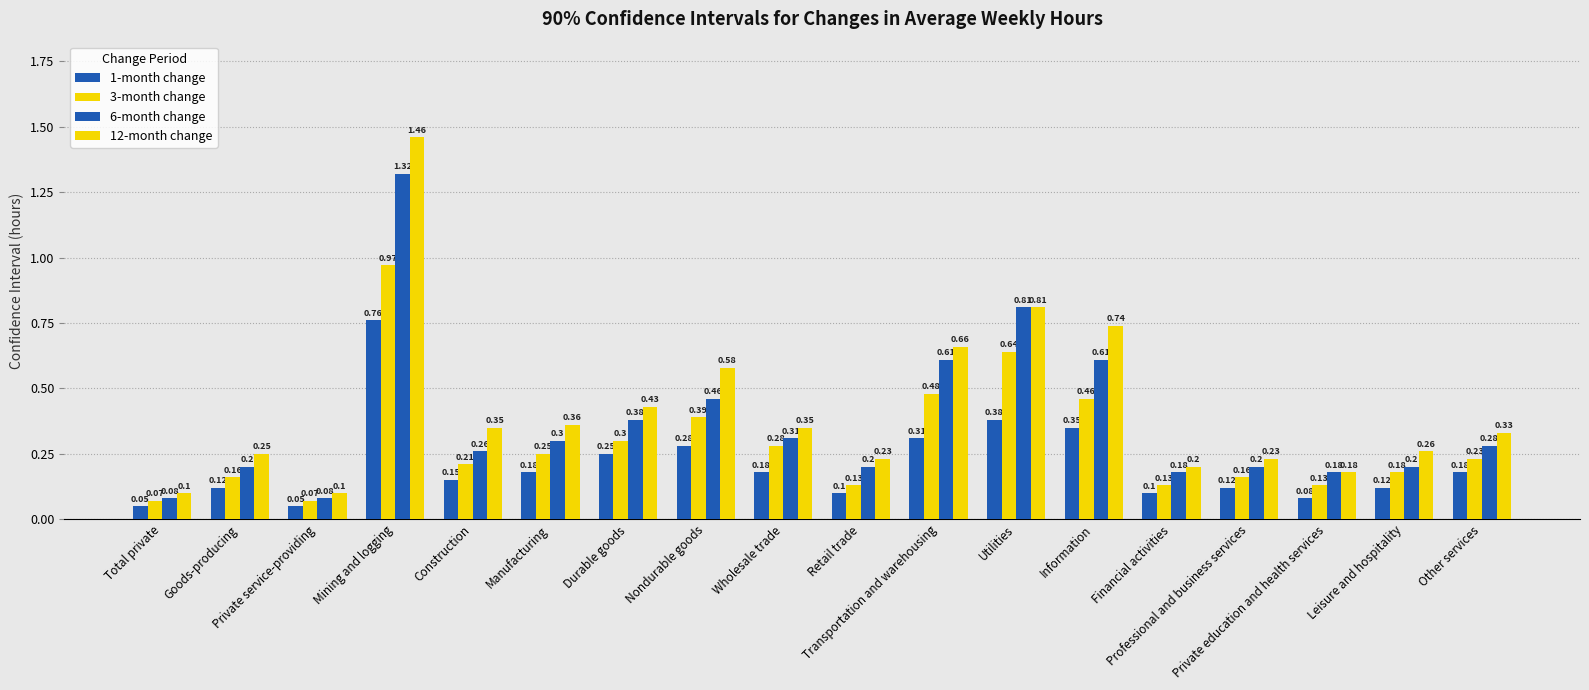

What is the label of the 18th bar from the right?

Total private